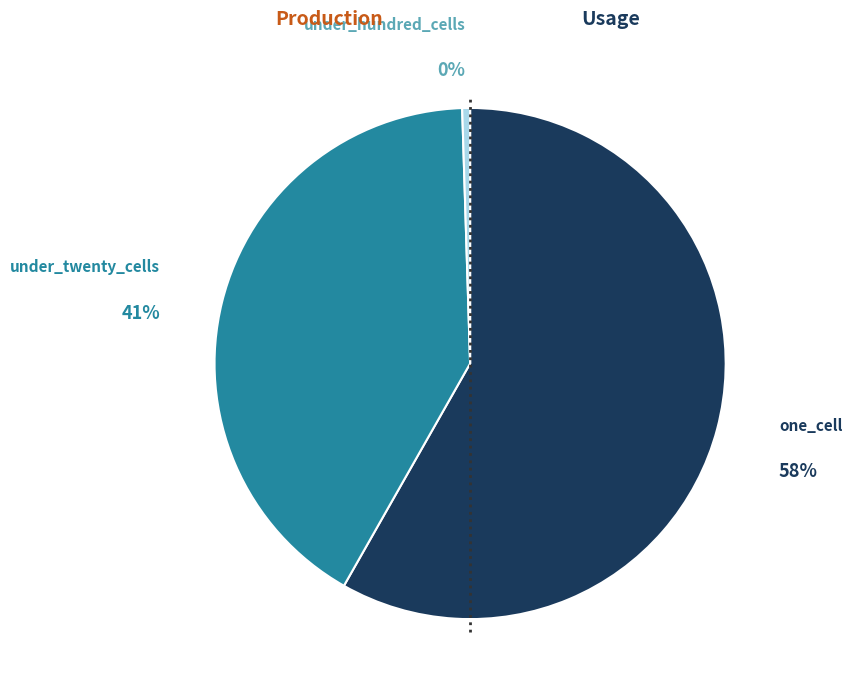

To the nearest percent, what is the average slice percentage?

33%